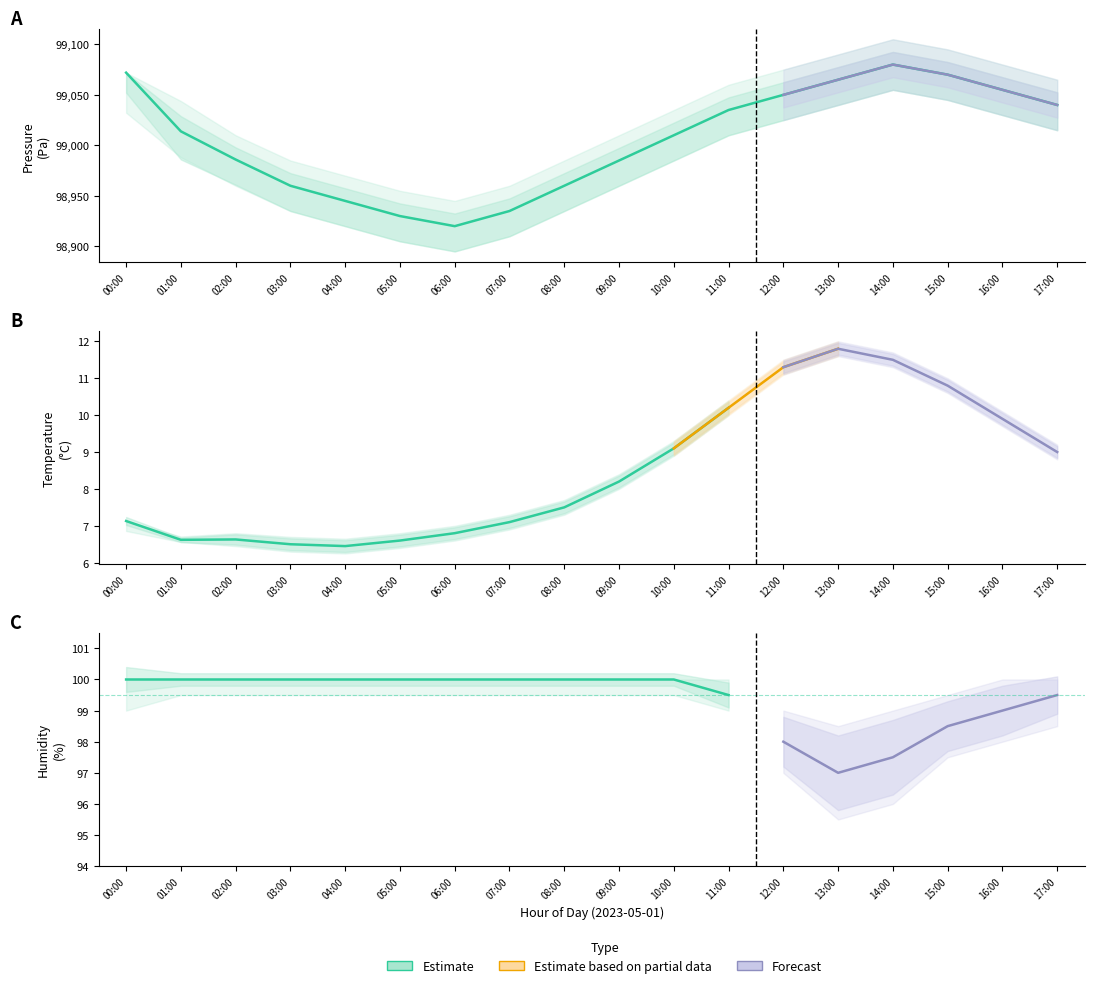

List the series in order of their peak value, lowest first.

temperature, humidity, pressure